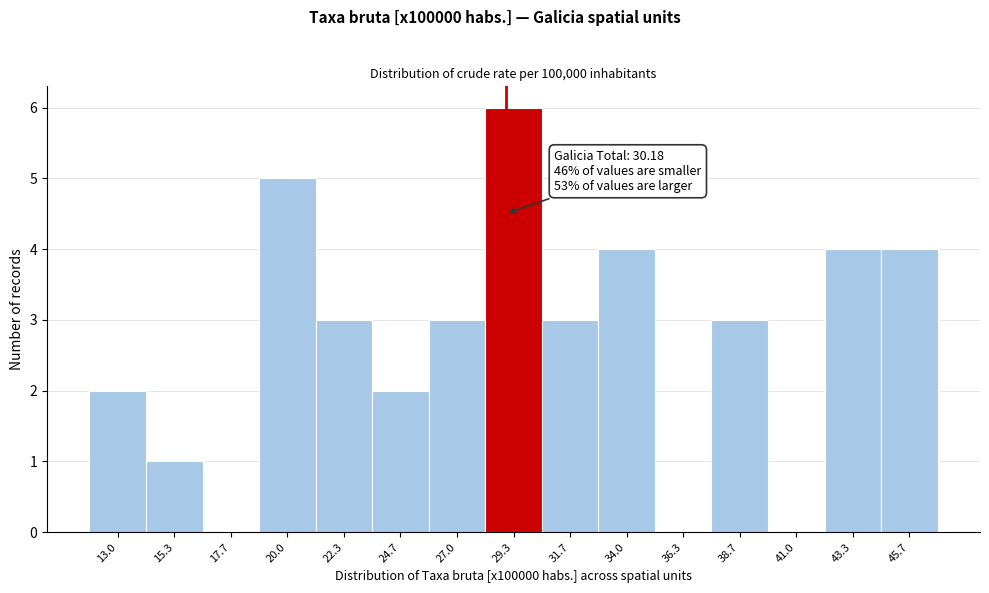

Reading right to left, list all the values displayed in this chart.

45.7=4	43.3=4	41.0=0	38.7=3	36.3=0	34.0=4	31.7=3	29.3=6	27.0=3	24.7=2	22.3=3	20.0=5	17.7=0	15.3=1	13.0=2